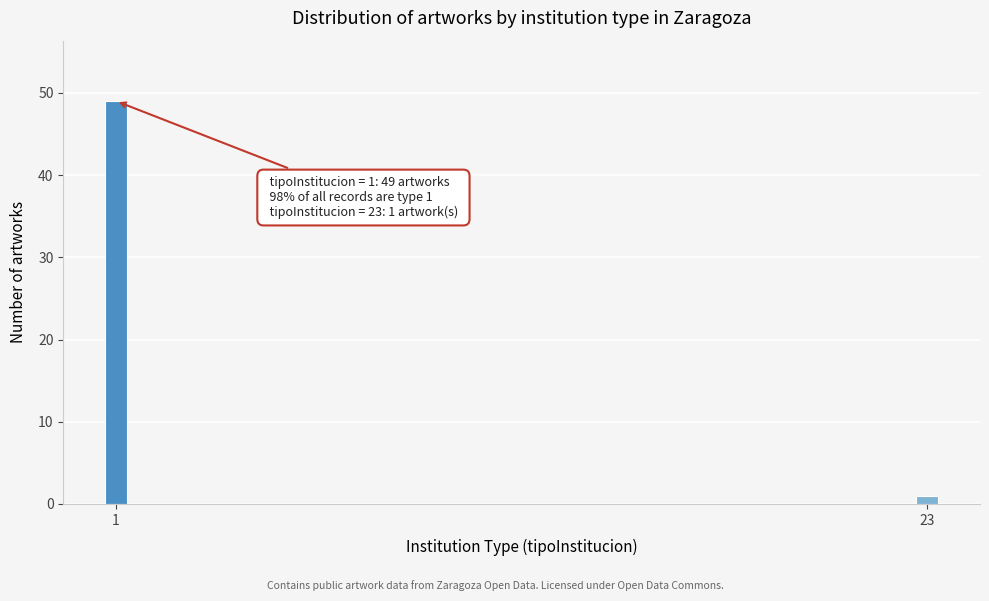

Reading right to left, what are all the values shown in this chart?

1	49